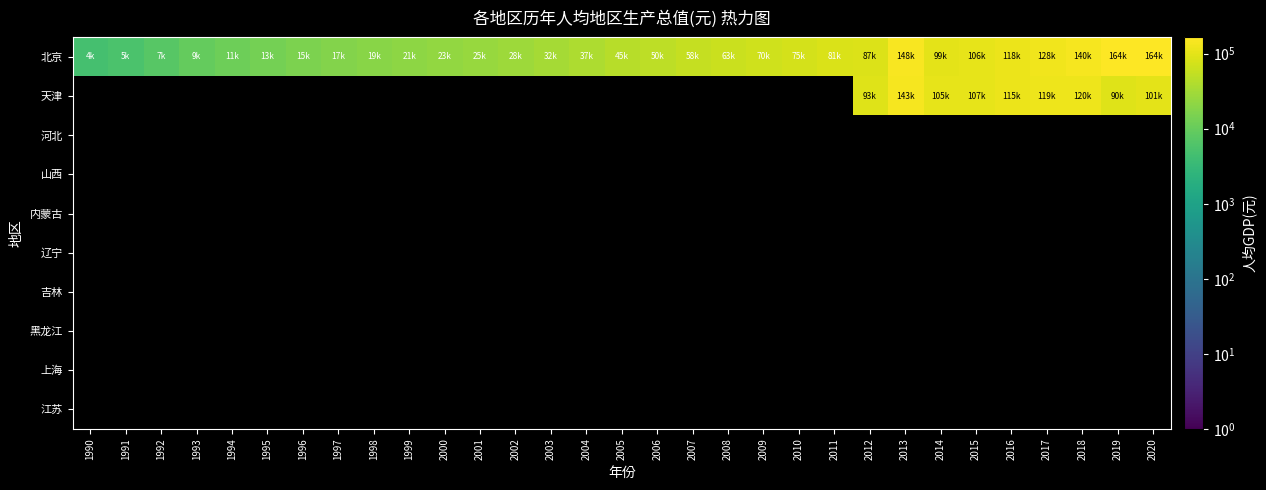

Which series has the largest range (max minus min)?

北京